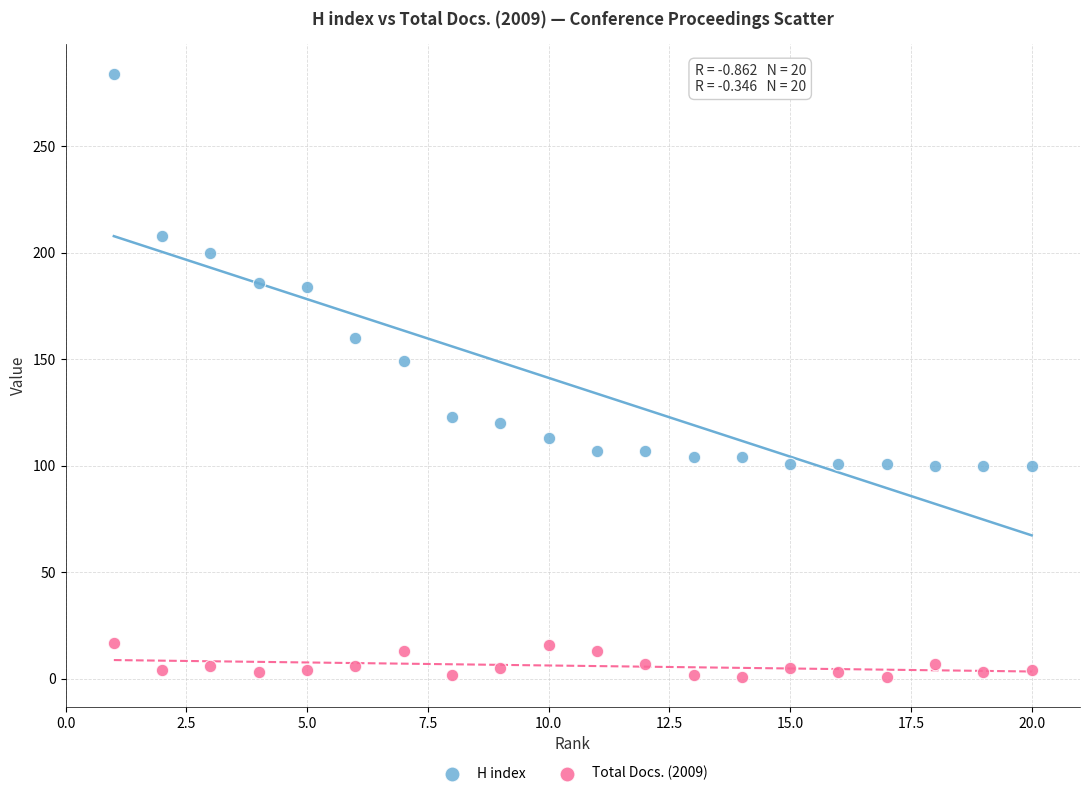

Which series reaches the maximum Y coordinate?

H index